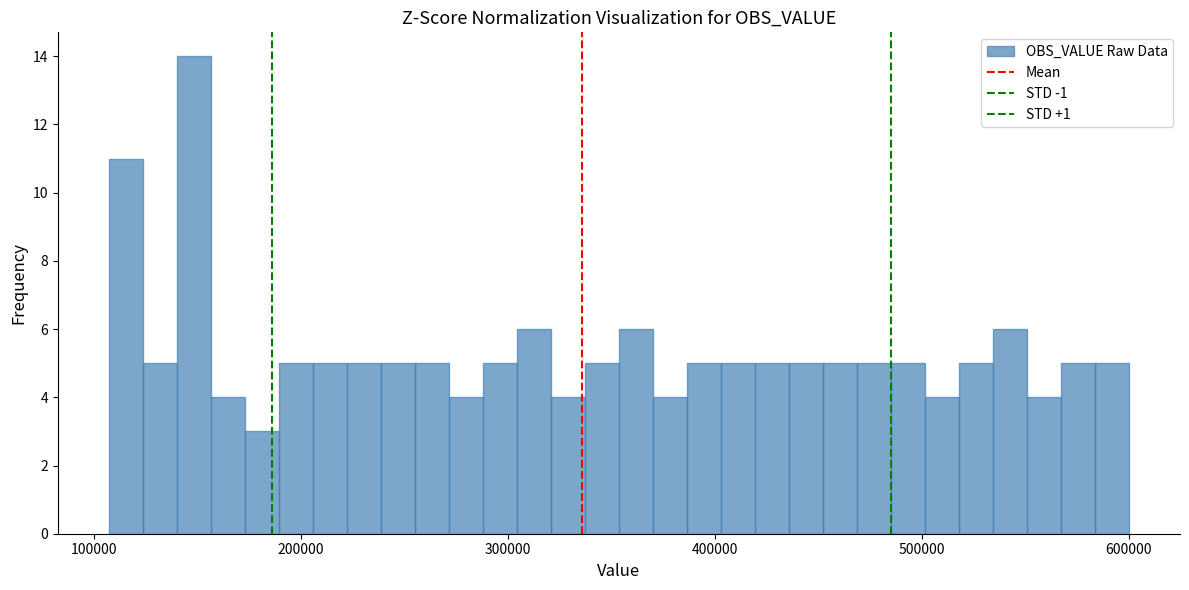

Read against the x-axis, roughly where is the centre of the tallest bar?

150000